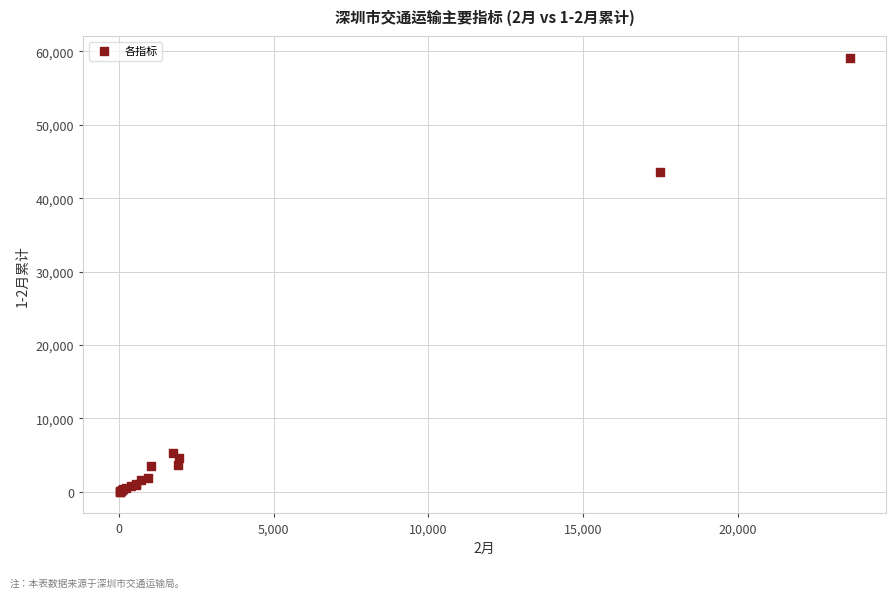

What Y value in the scatter plot is closest to 29582?

43561.0